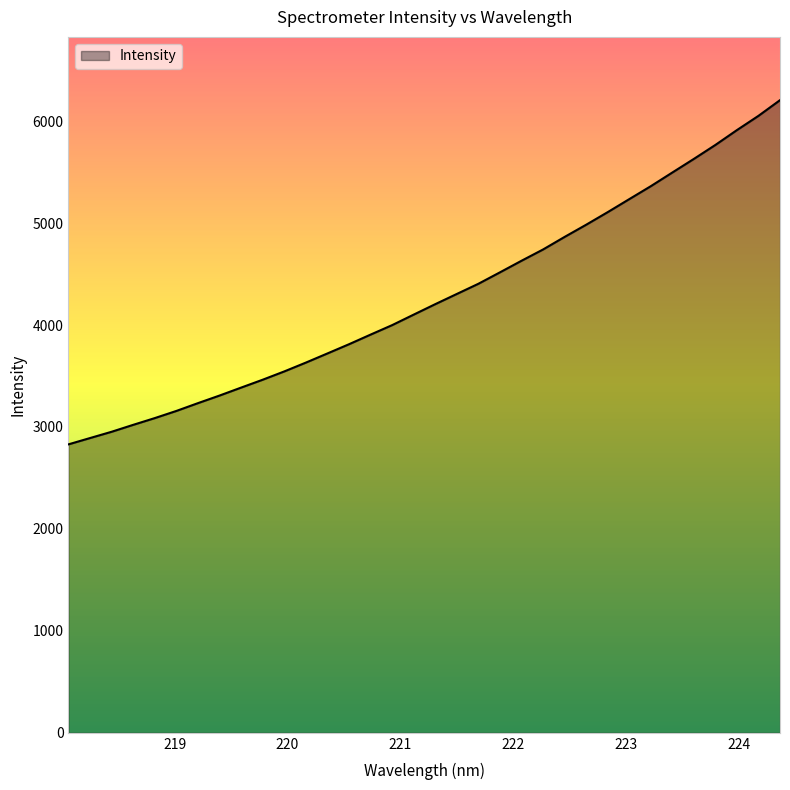

What is the maximum value shown in the chart?

6205.6